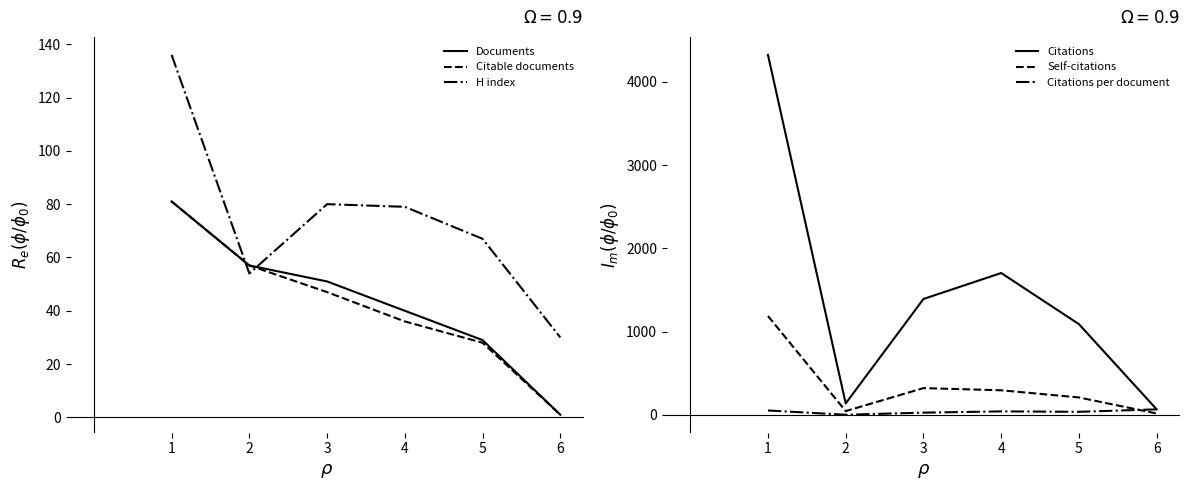

Reading left to right, extract all data points from this chart.

Documents: 1=81.0	2=57.0	3=51.0	4=40.0	5=29.0	6=1.0
Citable documents: 1=81.0	2=57.0	3=47.0	4=36.0	5=28.0	6=1.0
H index: 1=136.0	2=54.0	3=80.0	4=79.0	5=67.0	6=30.0
Citations: 1=4323.0	2=138.0	3=1392.0	4=1704.0	5=1090.0	6=67.0
Self-citations: 1=1188.0	2=46.0	3=322.0	4=296.0	5=210.0	6=17.0
Citations per document: 1=53.4	2=2.4	3=27.3	4=42.6	5=37.6	6=67.0